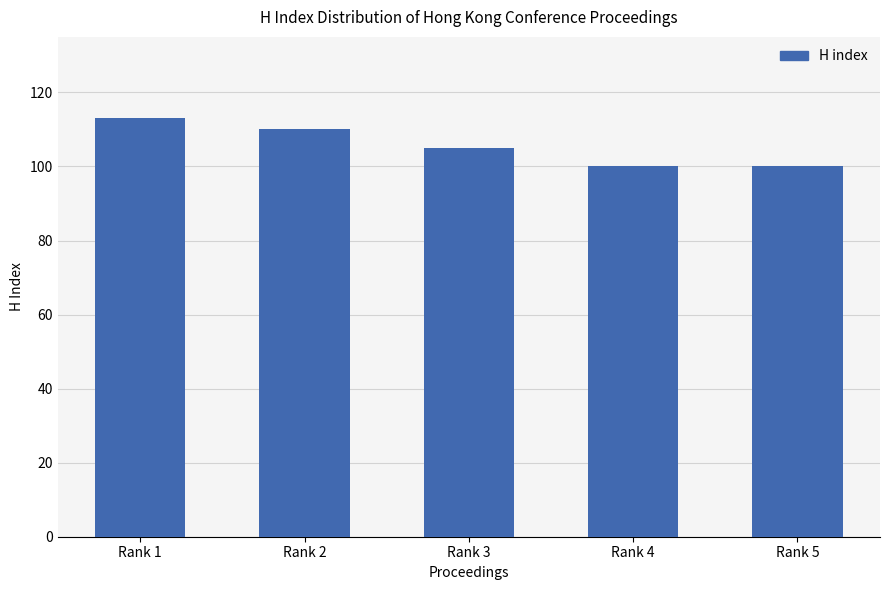

How many distinct data groups are displayed?

1